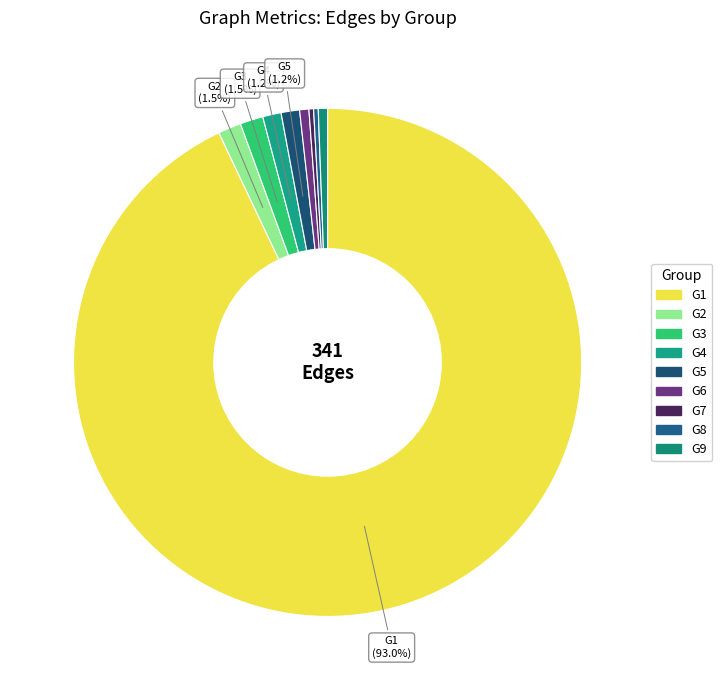

Does G1 represent more than half of the total?

Yes